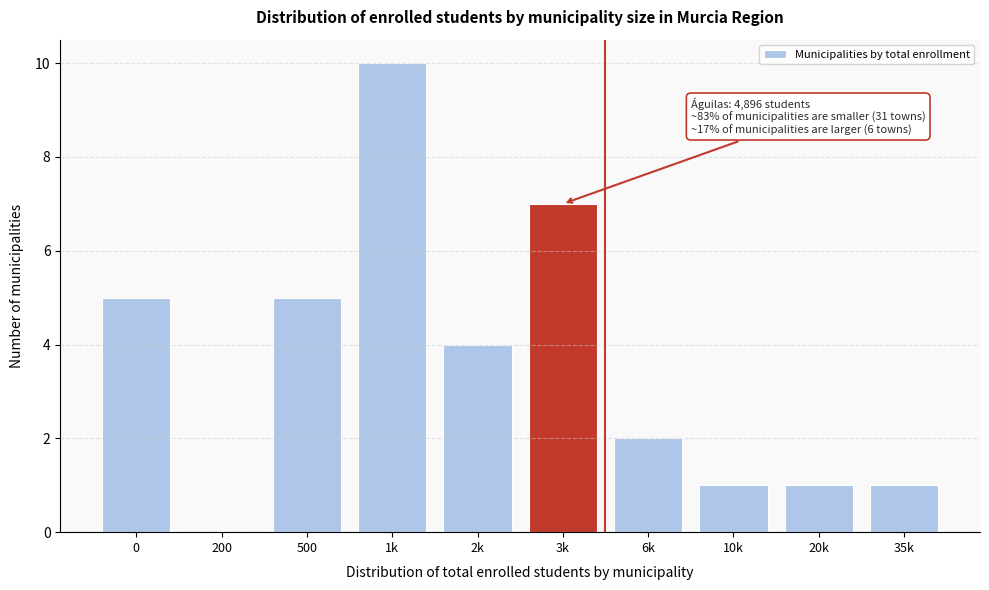

Reading right to left, transcribe all the data shown in this chart.

35k=1	20k=1	10k=1	6k=2	3k=7	2k=4	1k=10	500=5	200=0	0=5